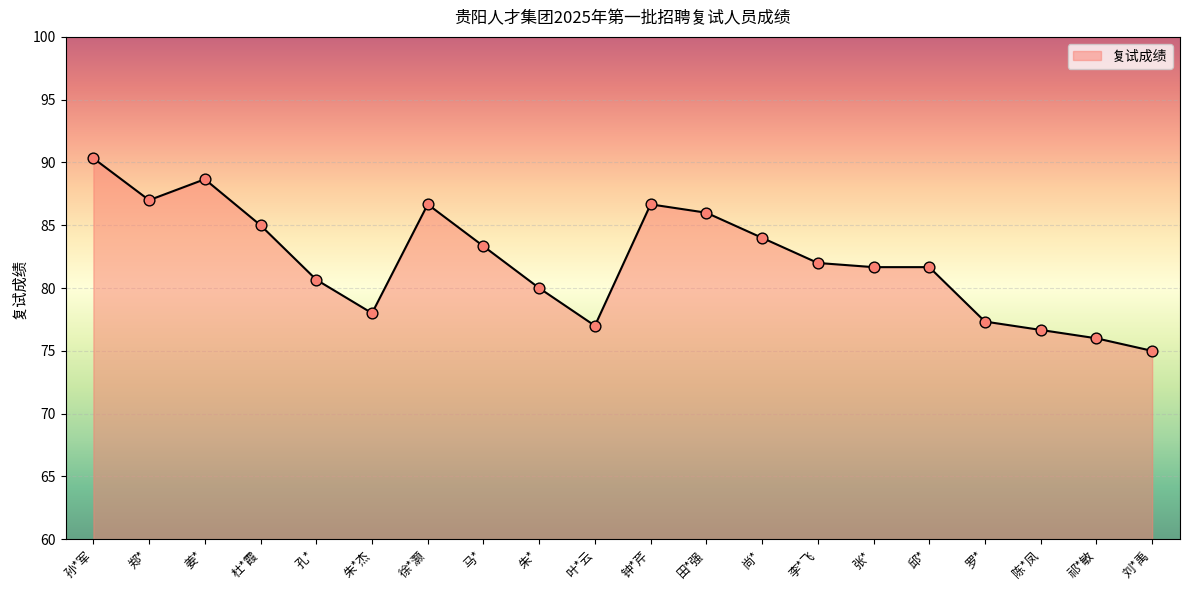

What is the ratio of the value at 尚* to the value at 钟*芹?

1.0